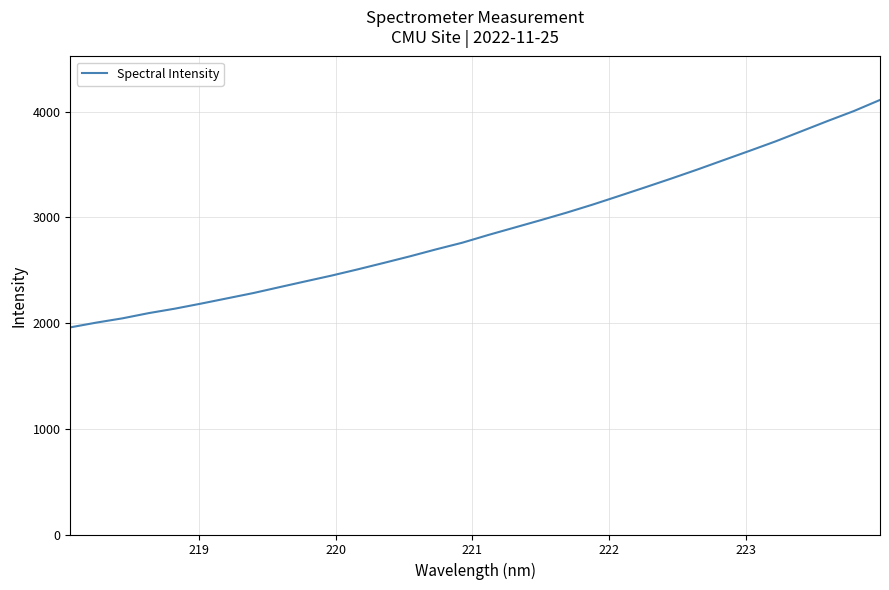

What is the smallest value displayed?

1958.7